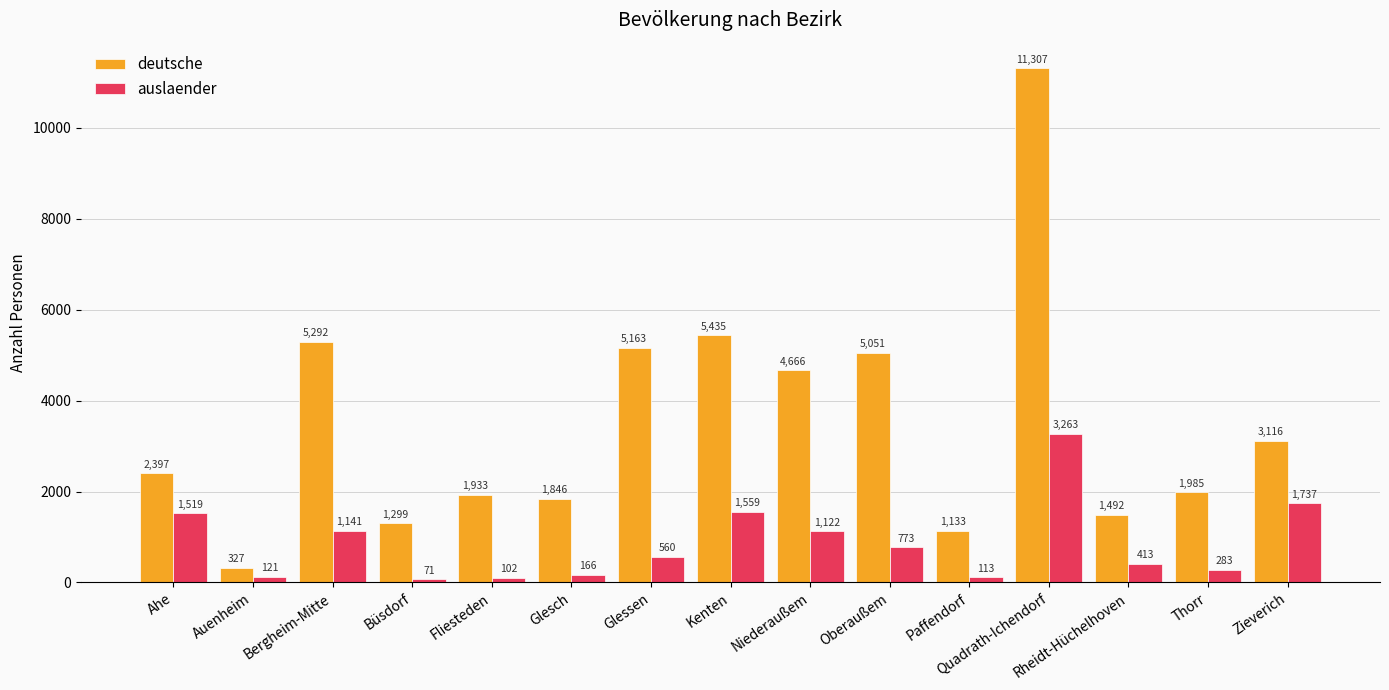

Count the number of categories in the chart.

15